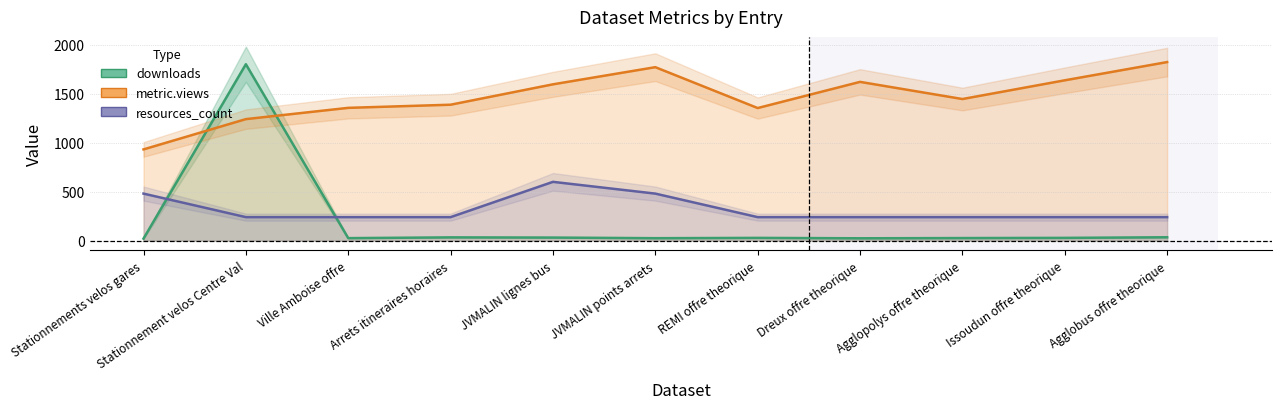

Between Arrets itineraires horaires and JVMALIN points arrets, which series saw the biggest shift?

metric.views